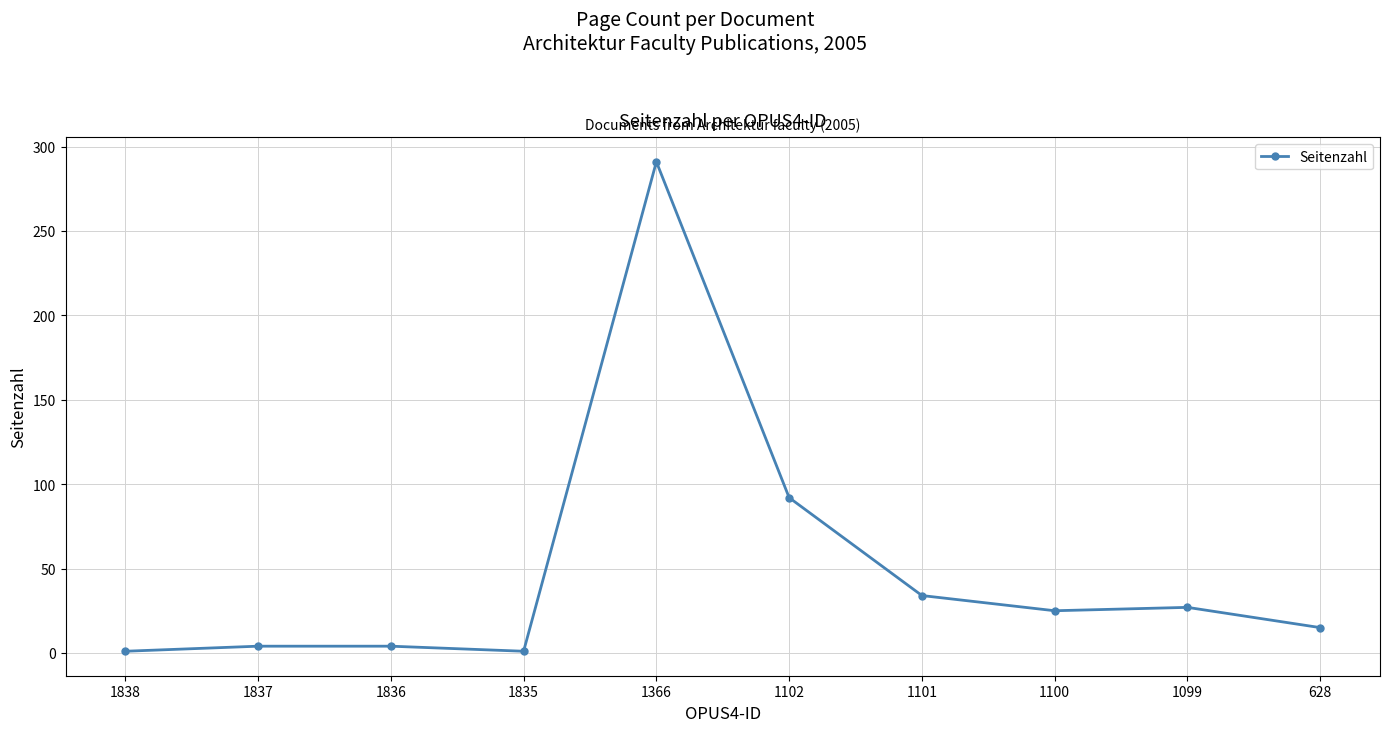

What is the value of the 10th point from the left?

15